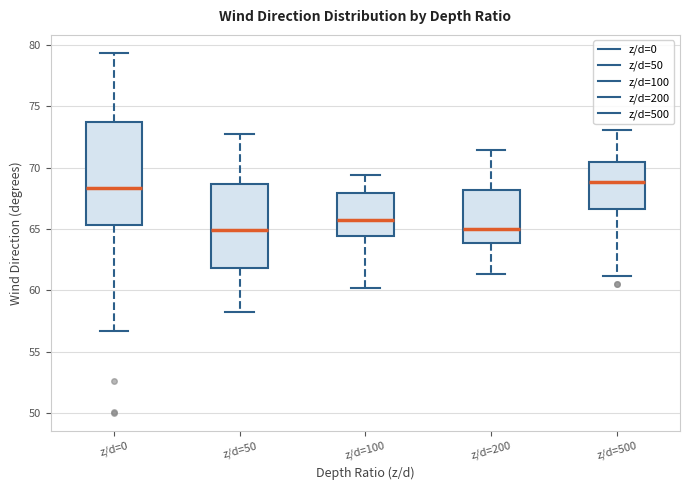

Reading left to right, read every box against the y-axis: the position of its median line, the range the box covers, and the ends of its whiskers. The values are not printed on the chart, so give them approximately, as read against the axis.

z/d=0: median 68.5, box 65.5 to 73.5, whiskers 56.5 to 79.5
z/d=50: median 65.0, box 62.0 to 68.5, whiskers 58.5 to 73.0
z/d=100: median 66.0, box 64.5 to 68.0, whiskers 60.0 to 69.5
z/d=200: median 65.0, box 64.0 to 68.0, whiskers 61.5 to 71.5
z/d=500: median 69.0, box 66.5 to 70.5, whiskers 61.0 to 73.0